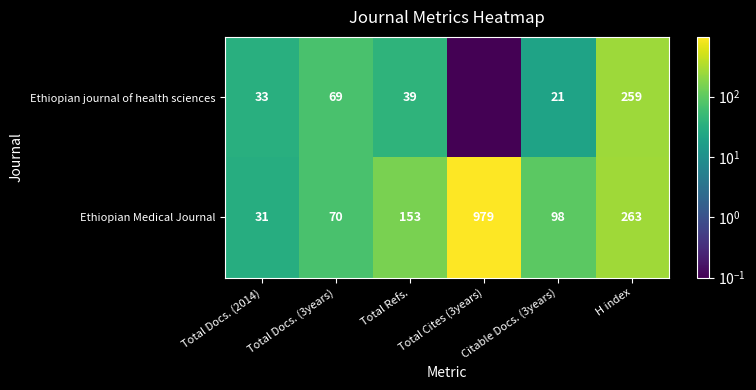

At which label is Ethiopian Medical Journal closest to 505?

H index